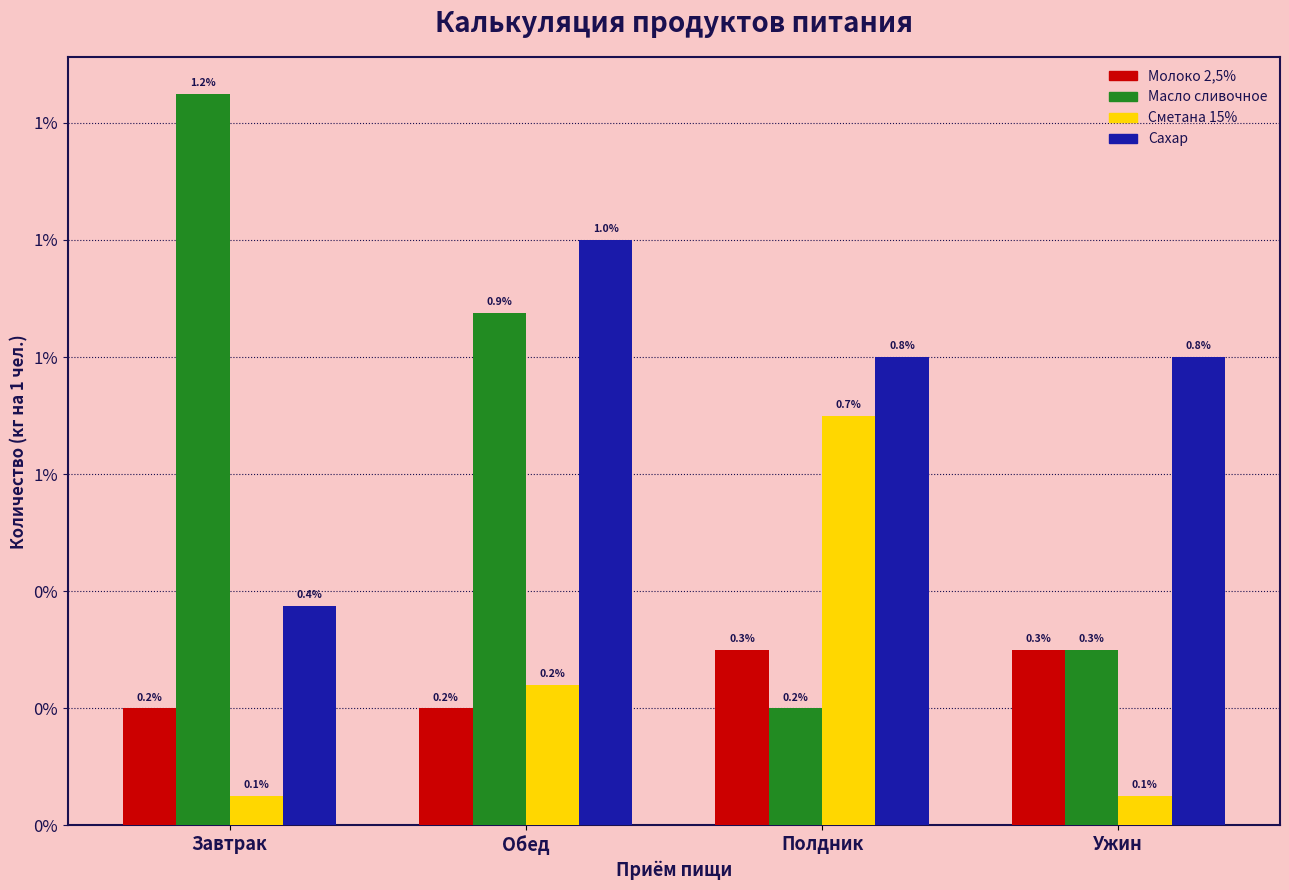

What are all the series names shown in the legend?

Молоко 2,5%, Масло сливочное, Сметана 15%, Сахар